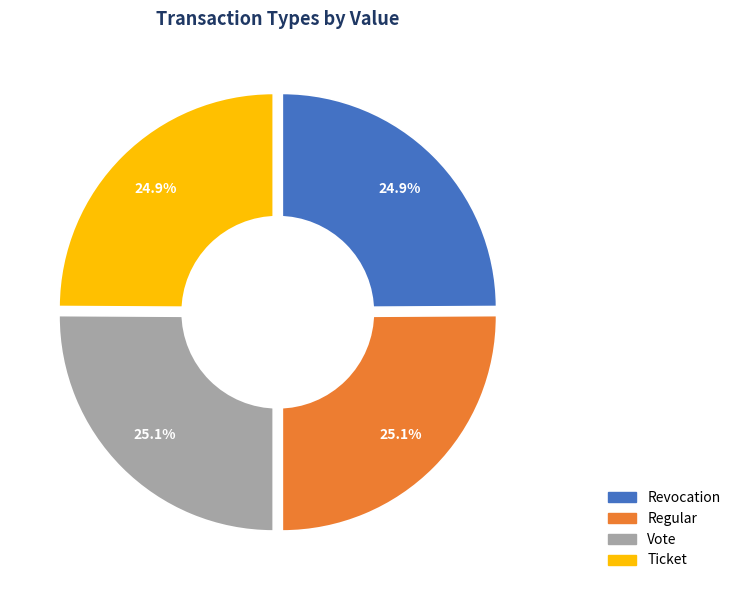

Count the number of slices in the pie.

4